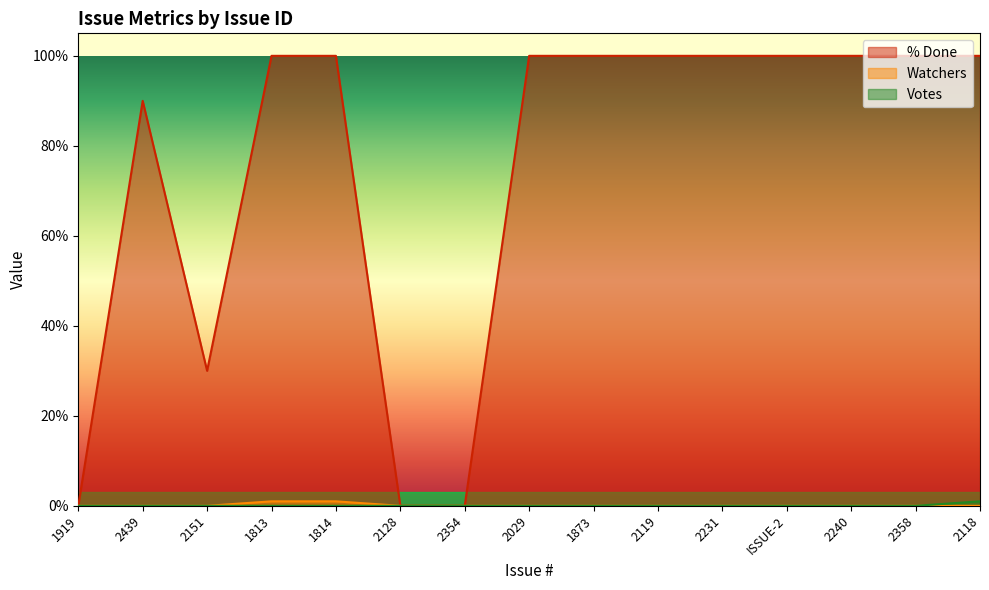

True or false: Votes and % Done intersect in this chart.

False